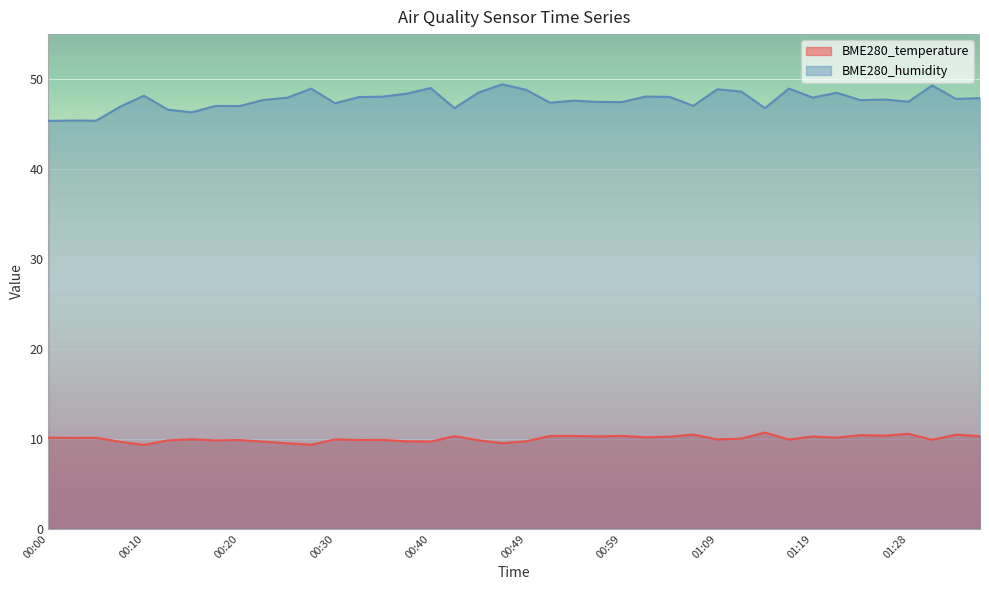

What is the value of the BME280_temperature point at the 29th from the left?

9.9